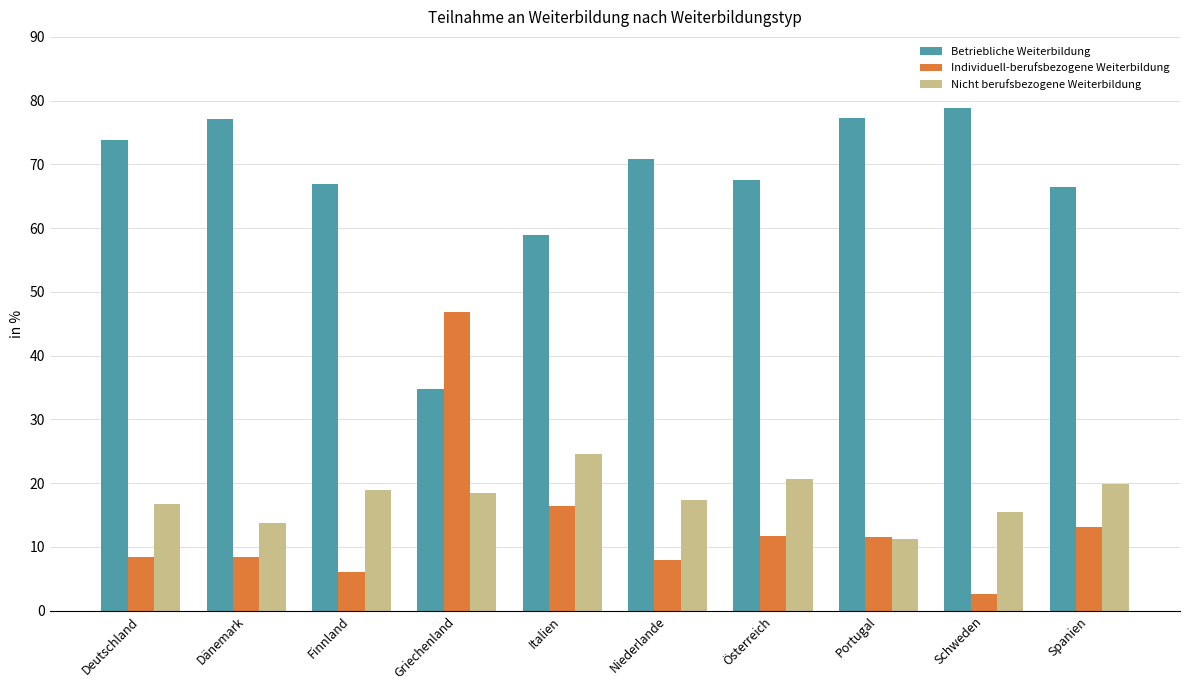

The Nicht berufsbezogene Weiterbildung series shows 12.8 at Griechenland. True or false?

False